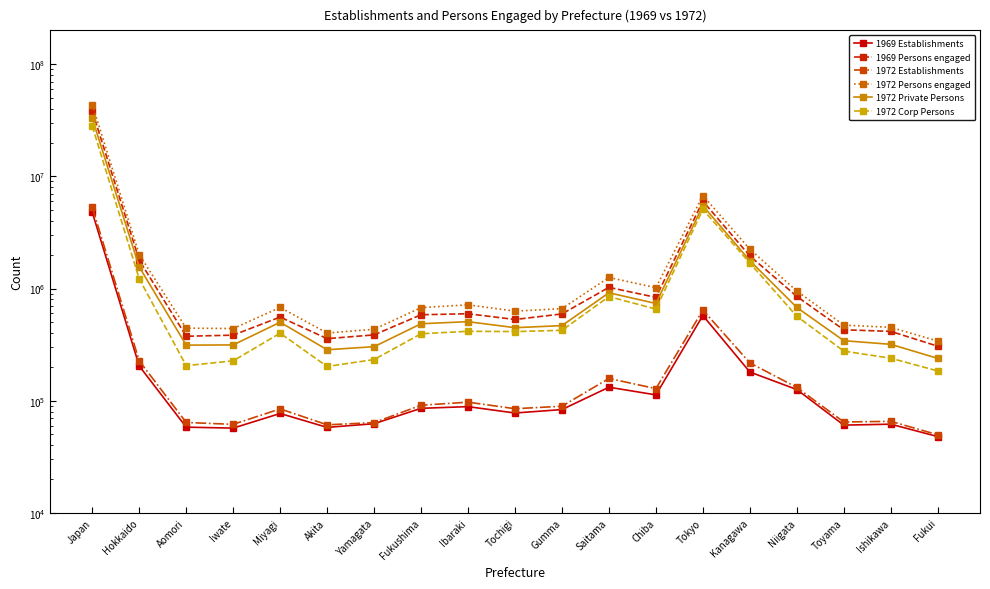

How many interior local valleys does the 1972 Persons engaged series have?

4